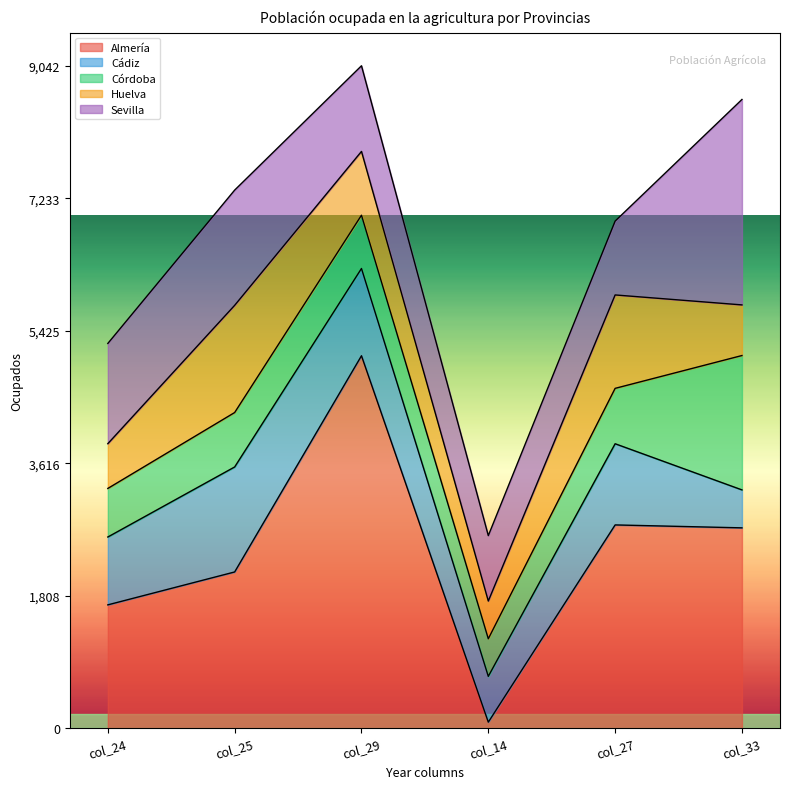

How many lines are shown in the chart?

5